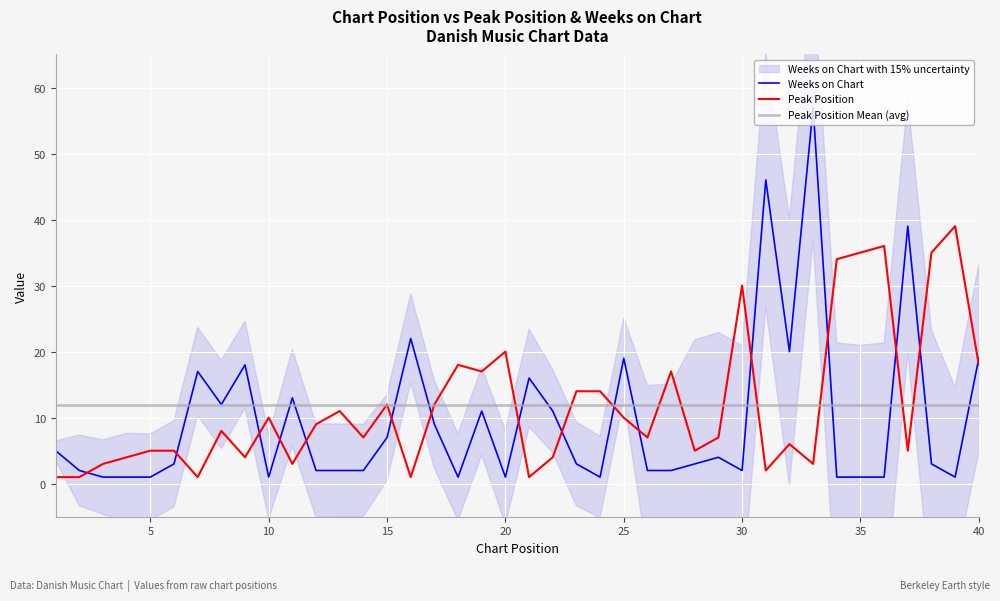

The value of Peak Position Mean (avg) at 30 is 2.5. True or false?

False